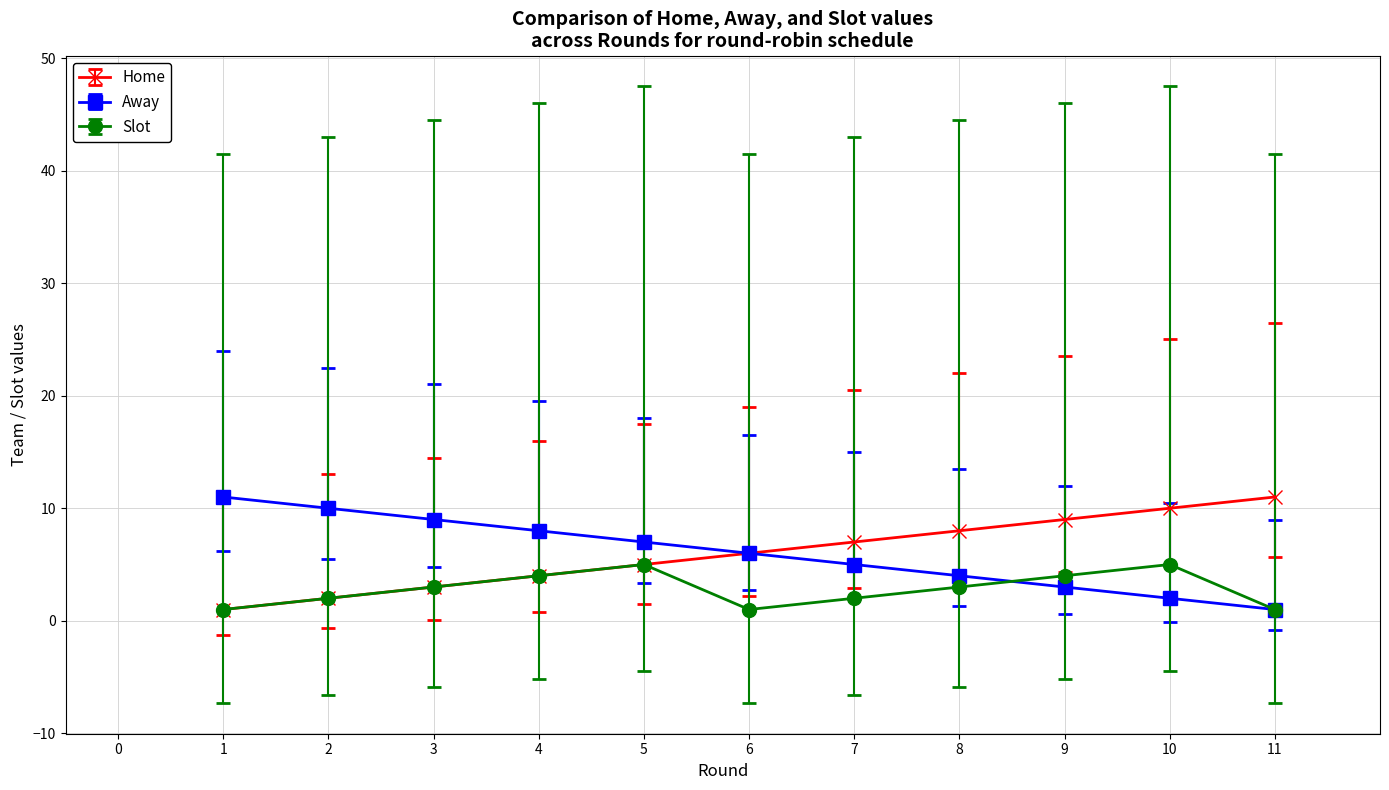

What is the approximate value of Home at 6?

6